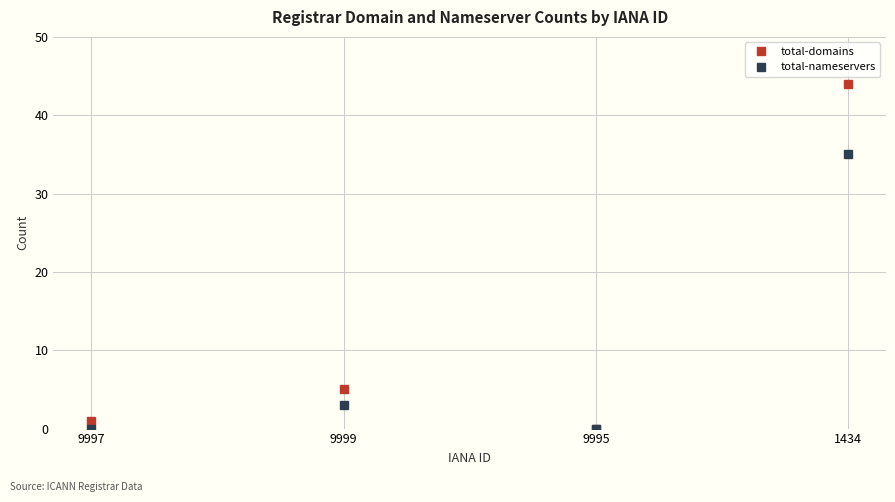

Which series has the largest total across all categories?

total-domains